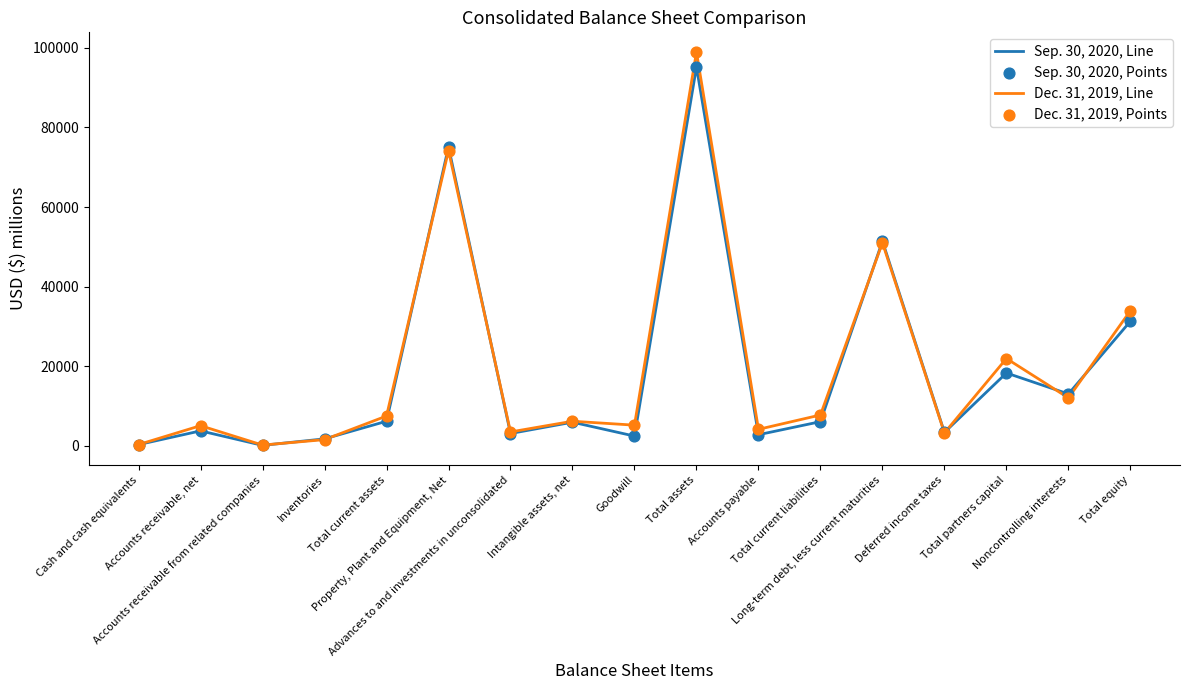

At which category is the sum across all series the highest?

Total assets